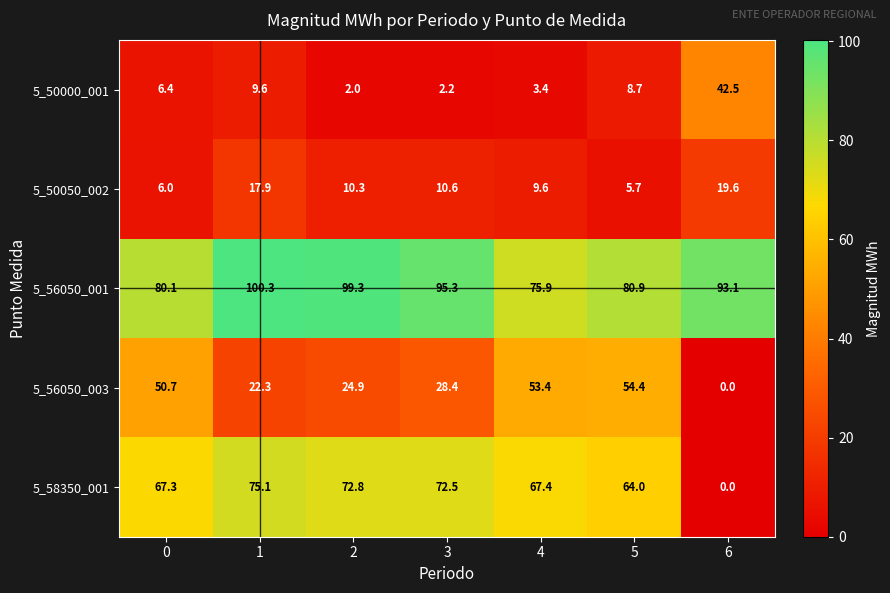

What is the difference between the maximum and minimum values in the 5_50050_002 series?

13.9